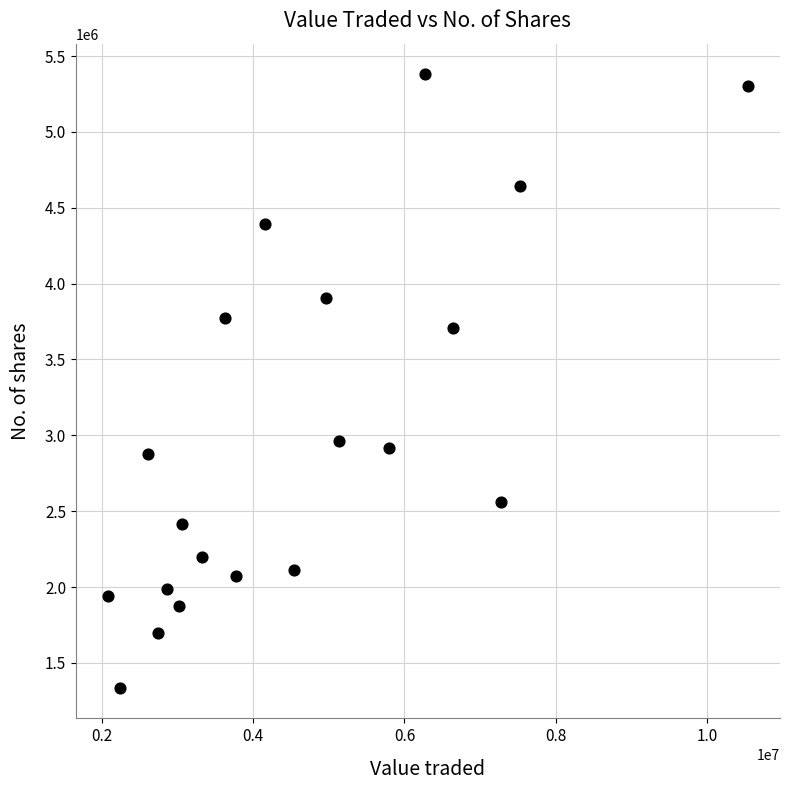

What Y value in the scatter plot is closest to 3357934?

3708050